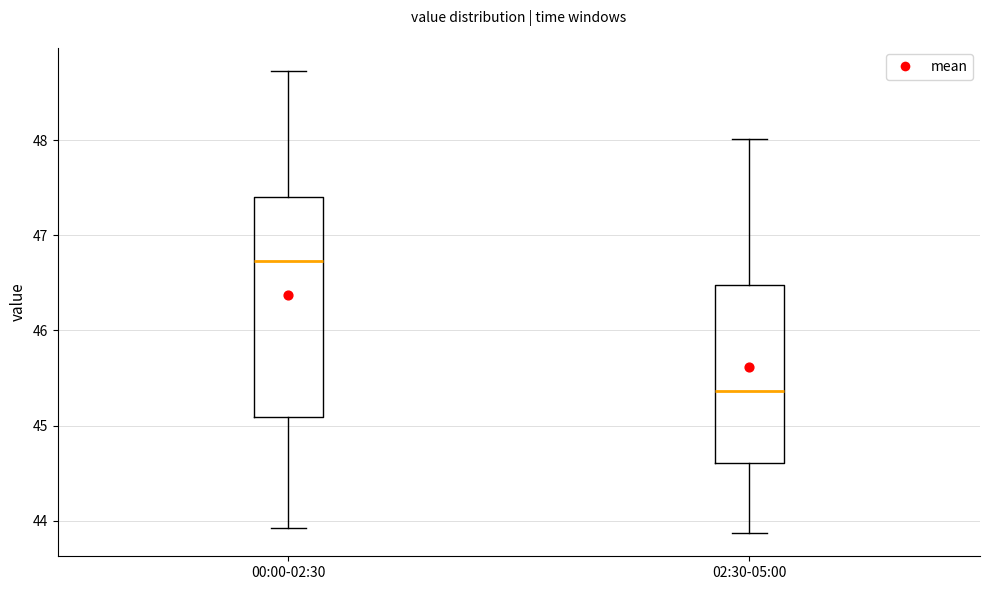

Which box is the tallest, from its lower edge to its upper edge?

00:00-02:30